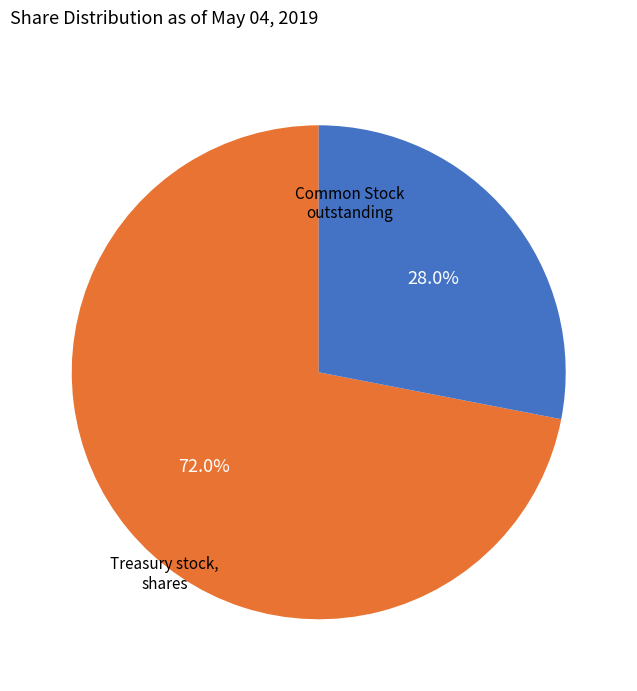

Is there a majority slice in this chart?

Yes